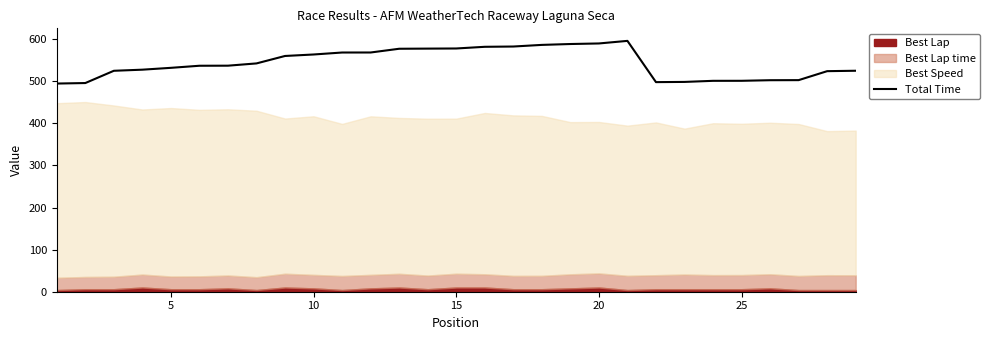

What is the average value?

543.6